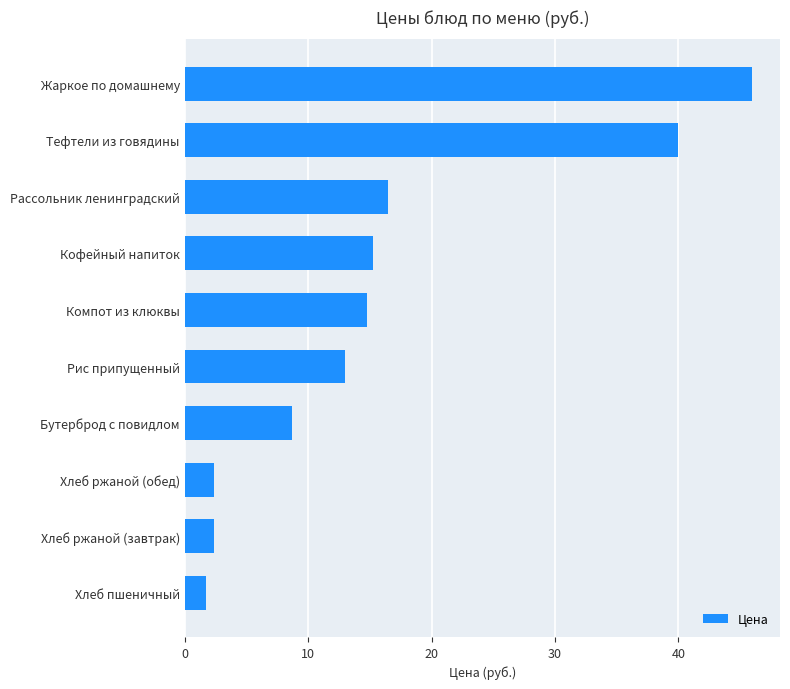

Where is the data nearest to the value 23?

Рассольник ленинградский